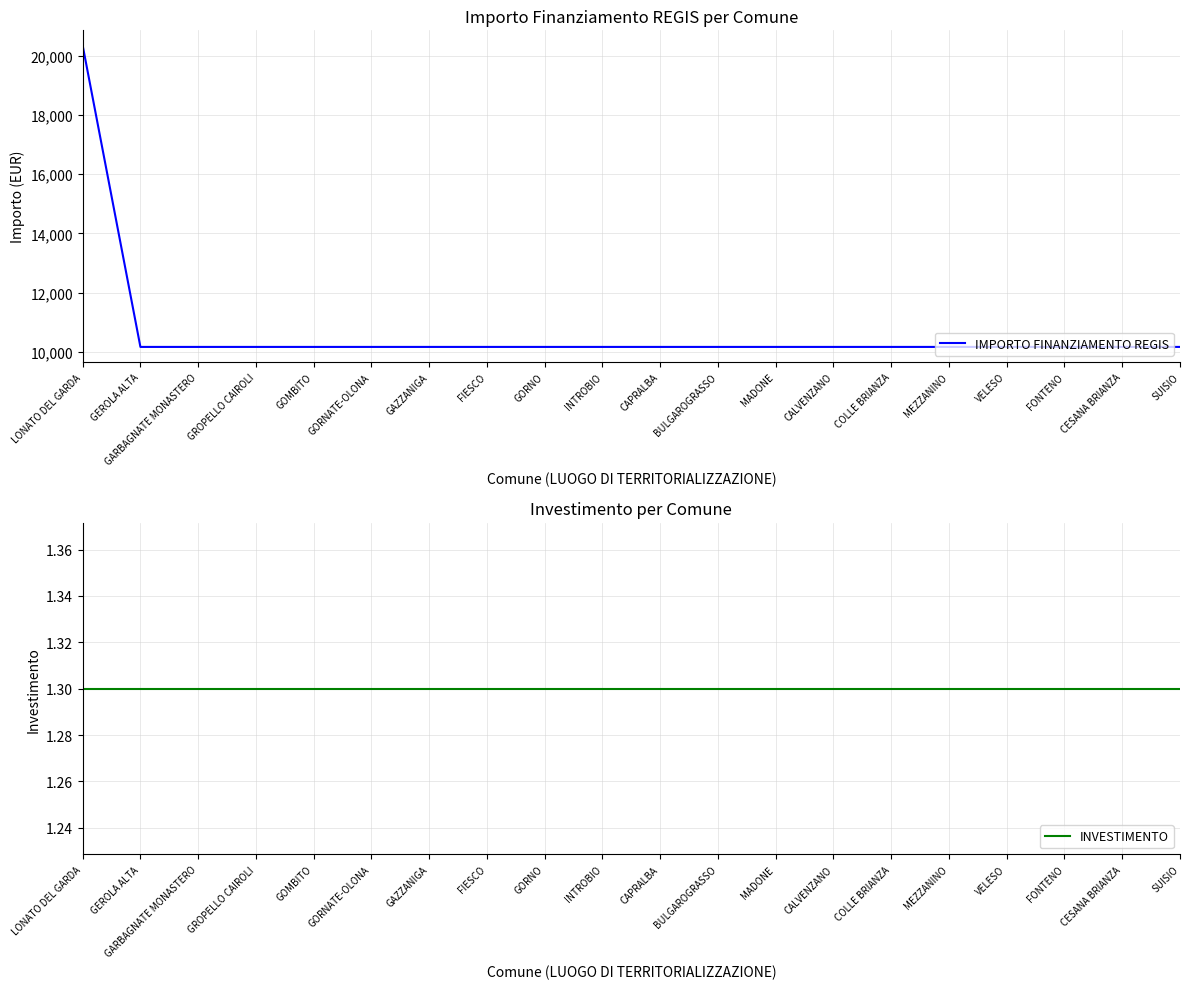

What is the difference between the maximum and minimum values in the IMPORTO FINANZIAMENTO REGIS series?

10172